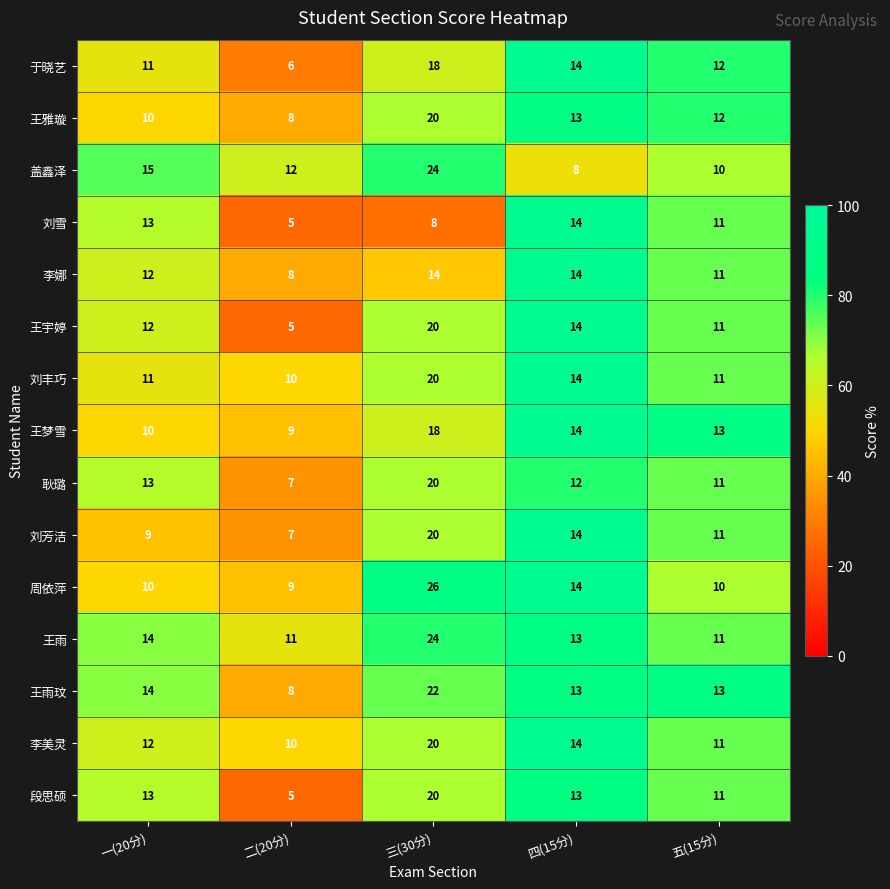

List the labels in order of 于晓艺 value, smallest first.

二(20分), 一(20分), 五(15分), 四(15分), 三(30分)